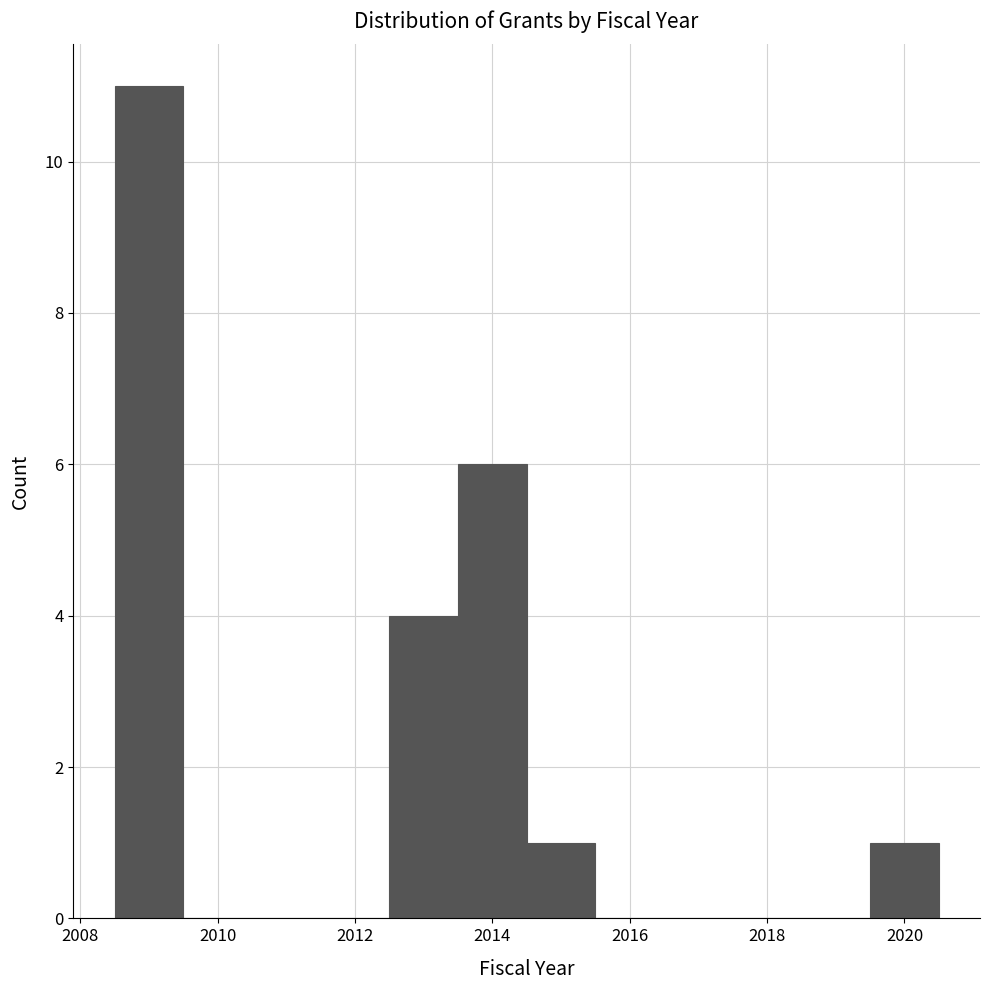

Which range on the x-axis has the tallest bar?

2008.5 to 2009.5